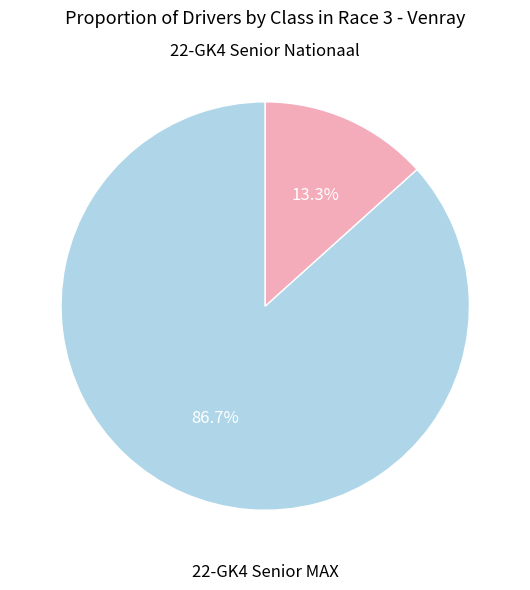

Is there a majority slice in this chart?

Yes